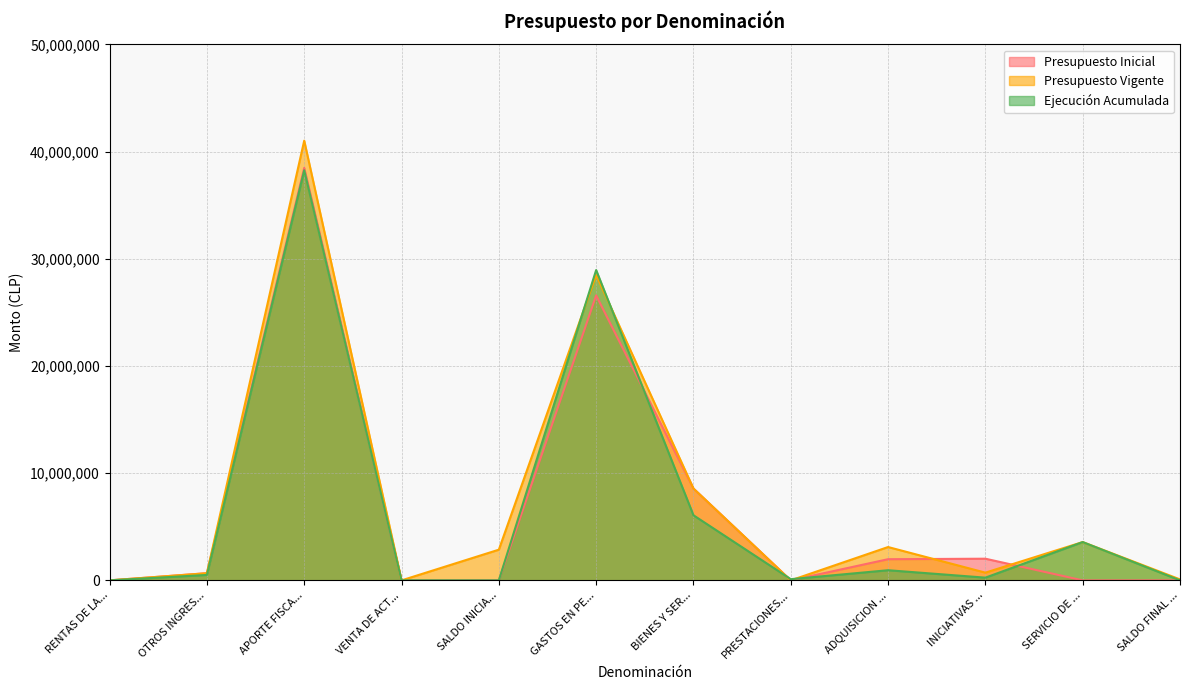

How many interior local valleys does the Presupuesto Vigente series have?

3